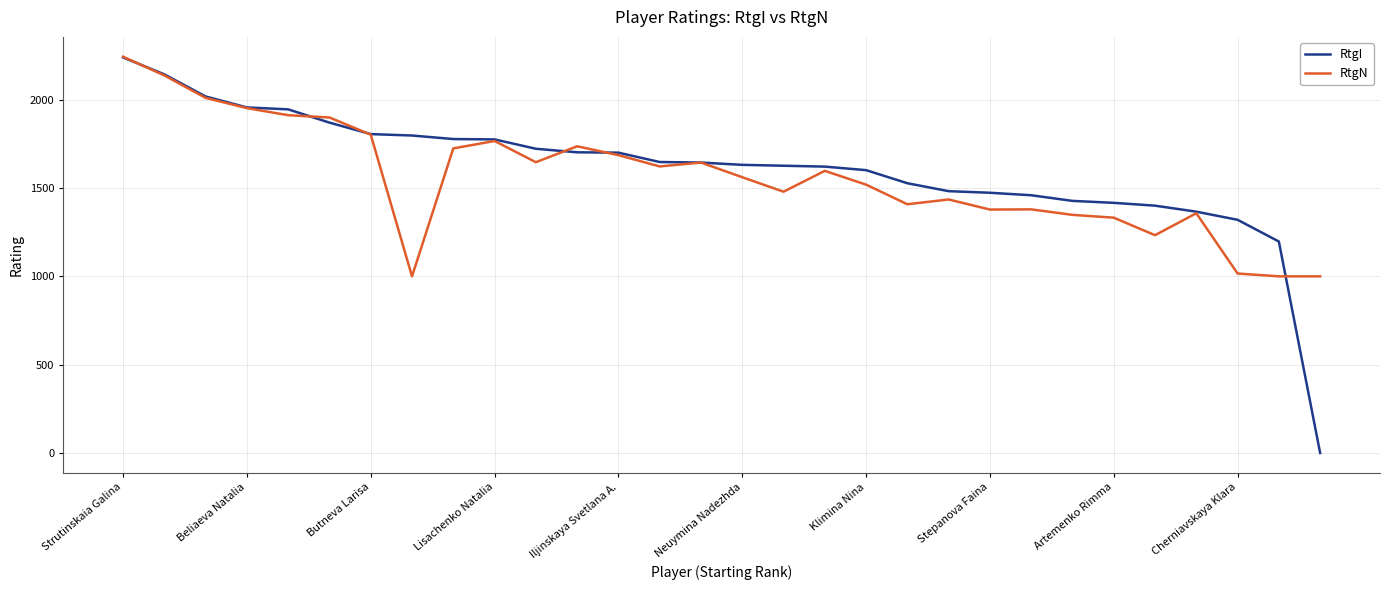

Which series has the widest spread of values?

RtgI